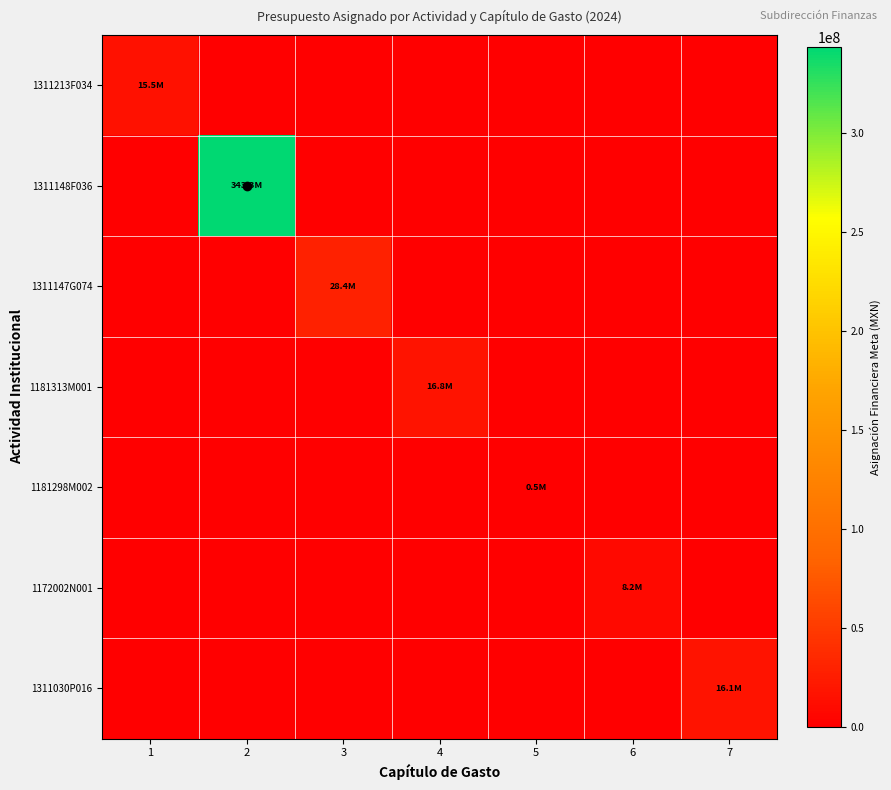

Count the number of data series in this chart.

7